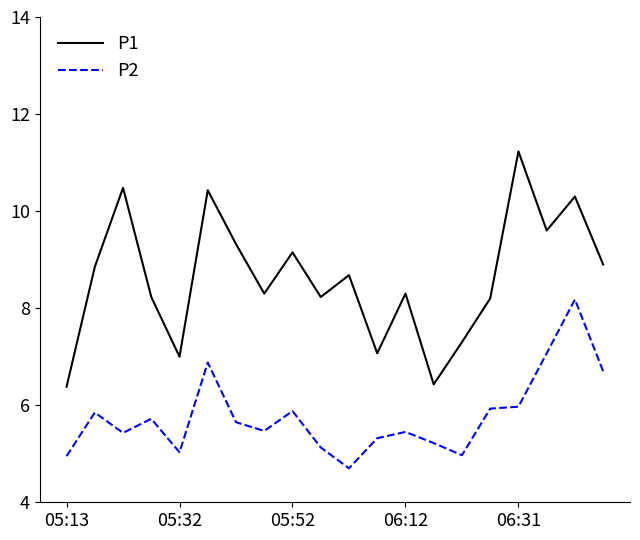

List the series in order of their peak value, lowest first.

P2, P1